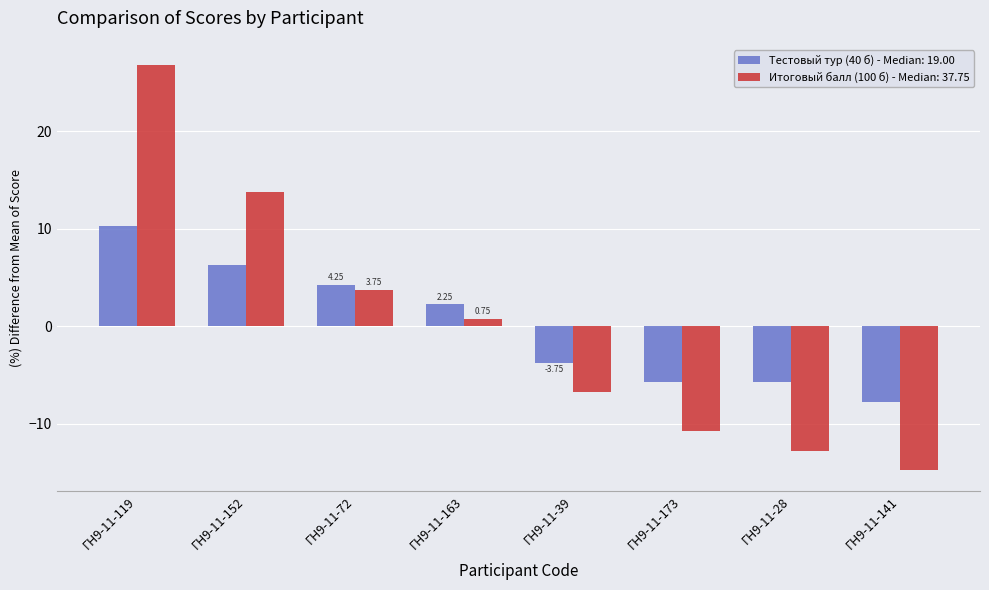

Between ГН9-11-39 and ГН9-11-28, which series saw the biggest shift?

Итоговый балл (100 б) - Median: 37.75